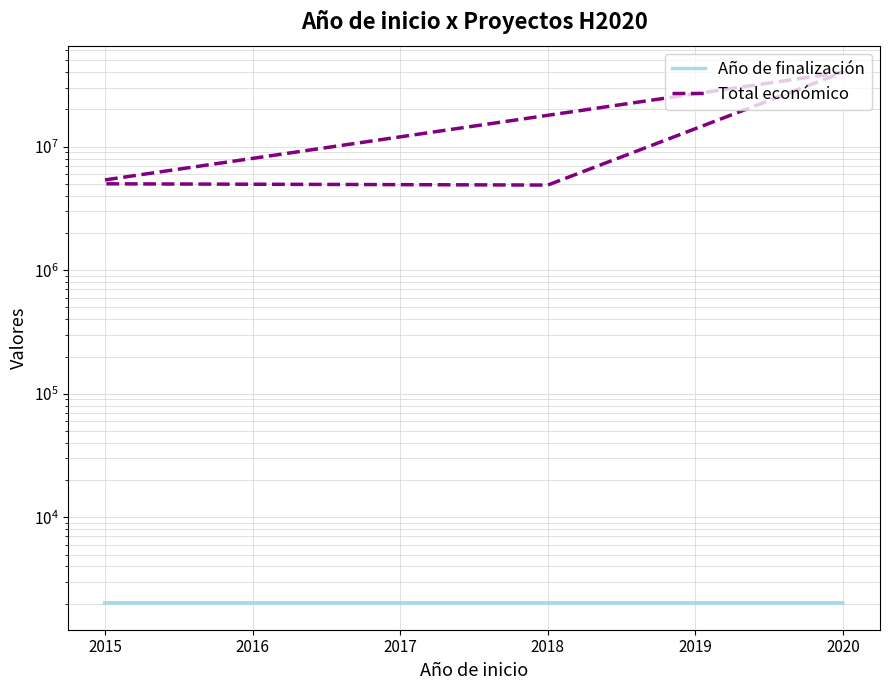

How many lines are shown in the chart?

2